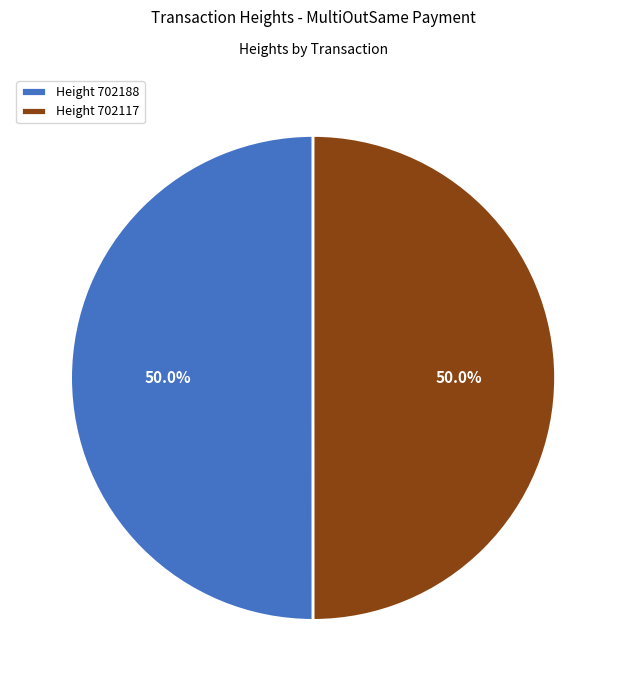

What portion of the pie excludes Height 702117?

50.0%